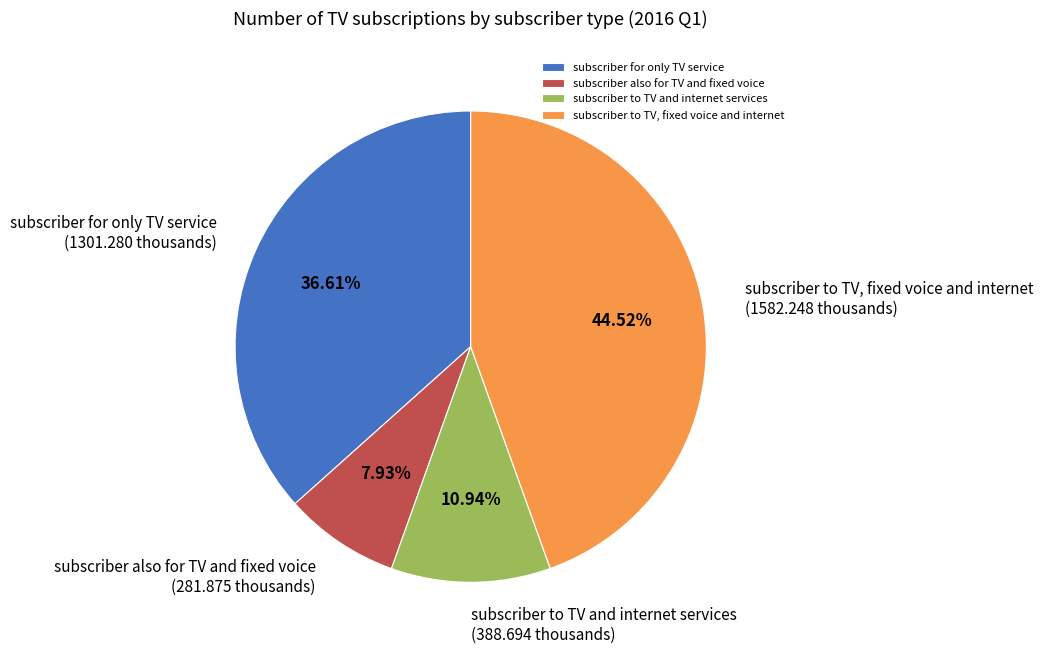

What is the total percentage of subscriber for only TV service and subscriber also for TV and fixed voice?

44.5%